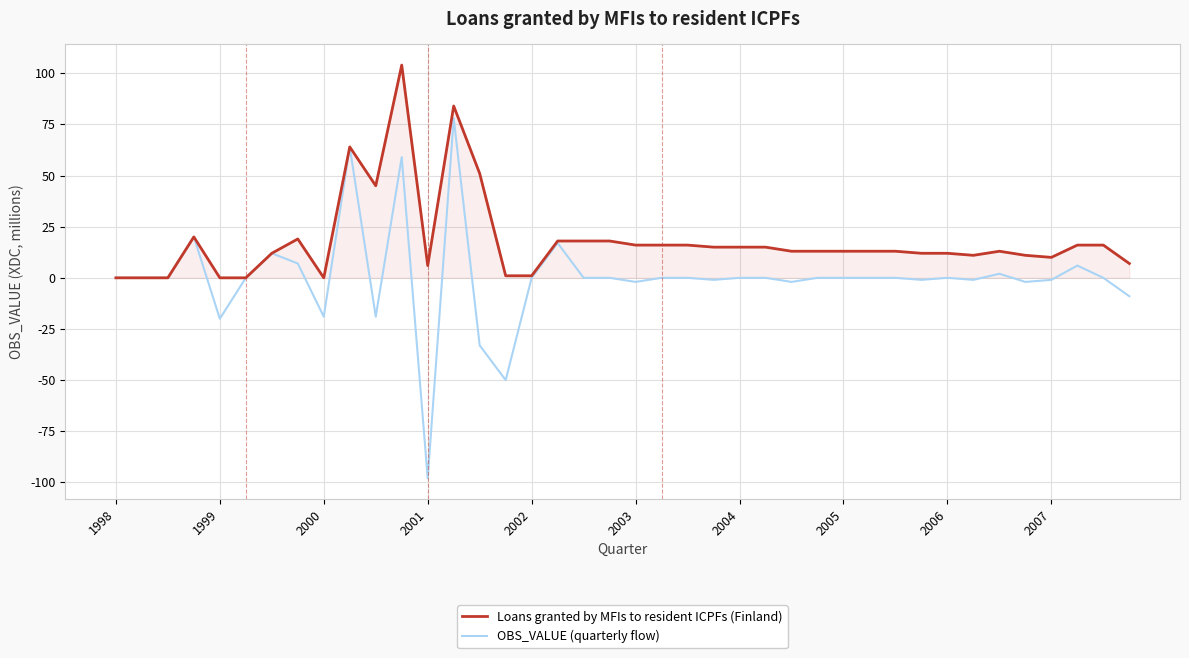

How many lines are shown in the chart?

2